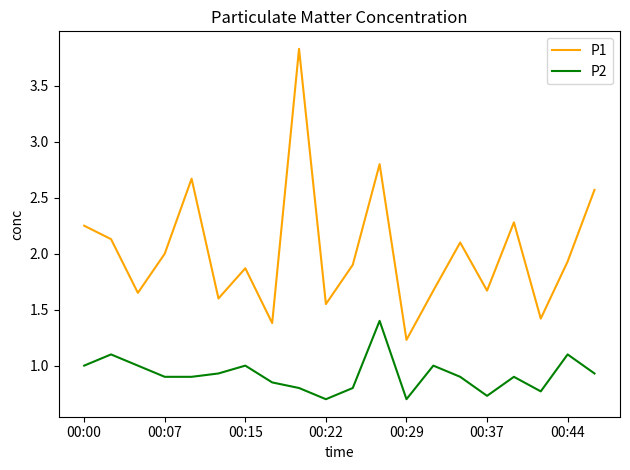

What is the highest value of the P1 series?

3.8